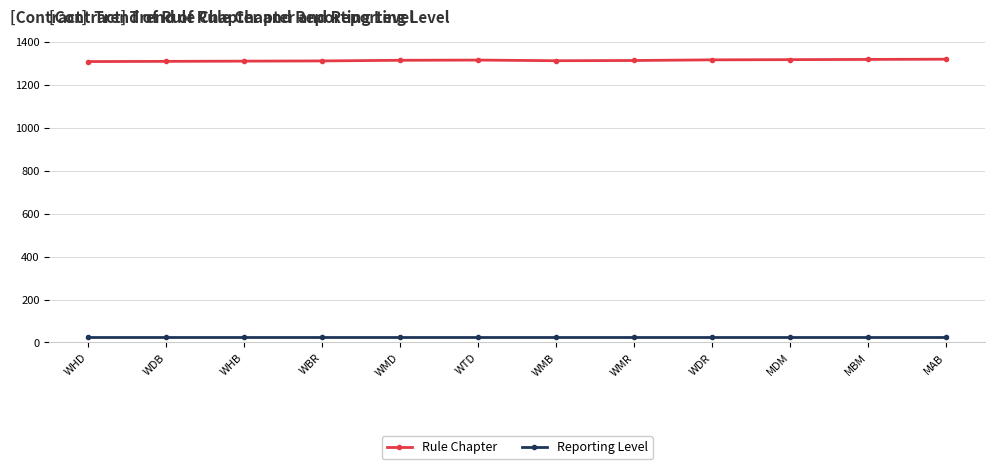

What are all the series names shown in the legend?

Rule Chapter, Reporting Level